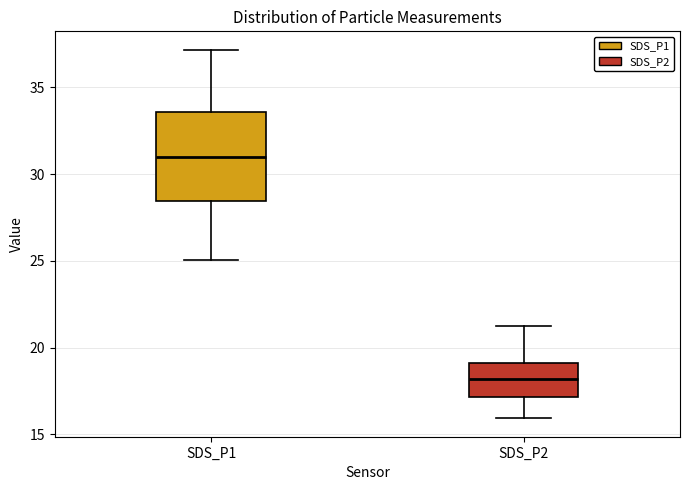

Where does the lower whisker of the box for SDS_P1 end on the y-axis? The values are not printed on the chart, so give them approximately, as read against the axis.

25.0